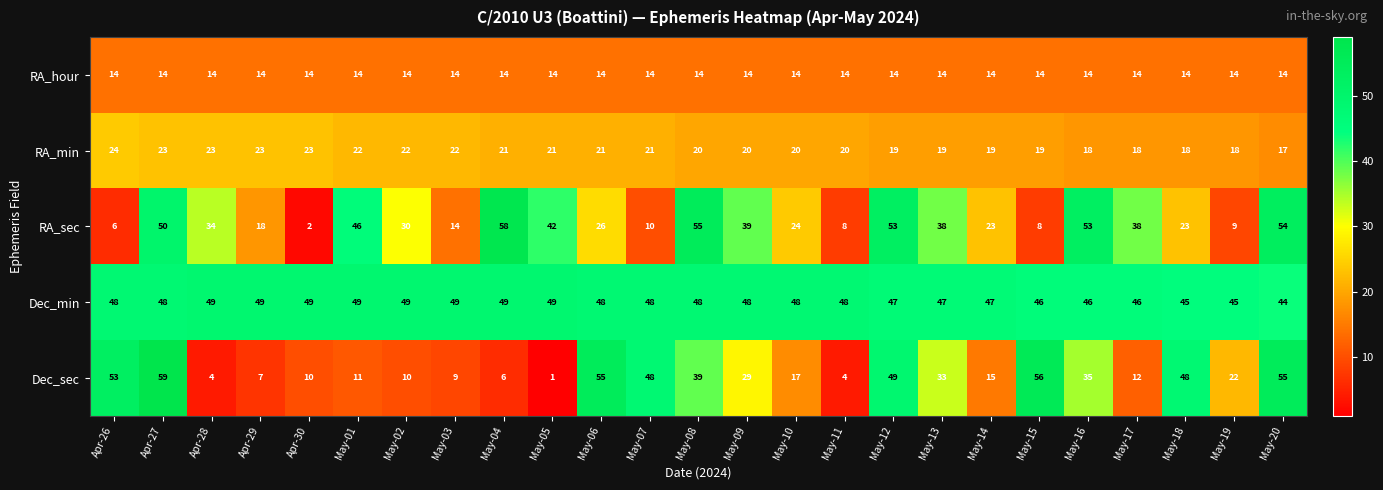

True or false: RA_min has a value of 33 at Apr-28.

False